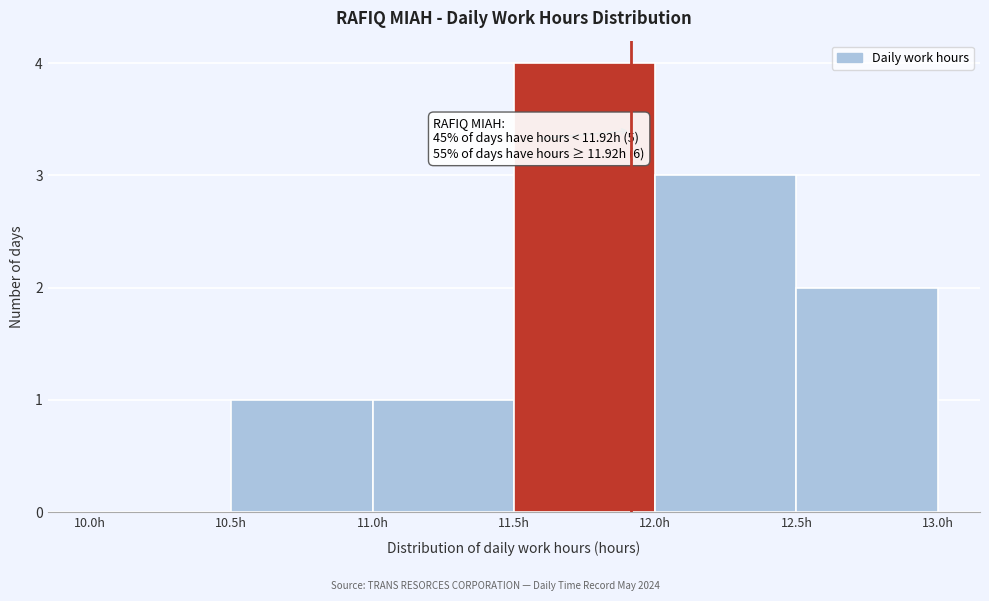

Over which range of the x-axis is the bar tallest?

11.5 to 12.0